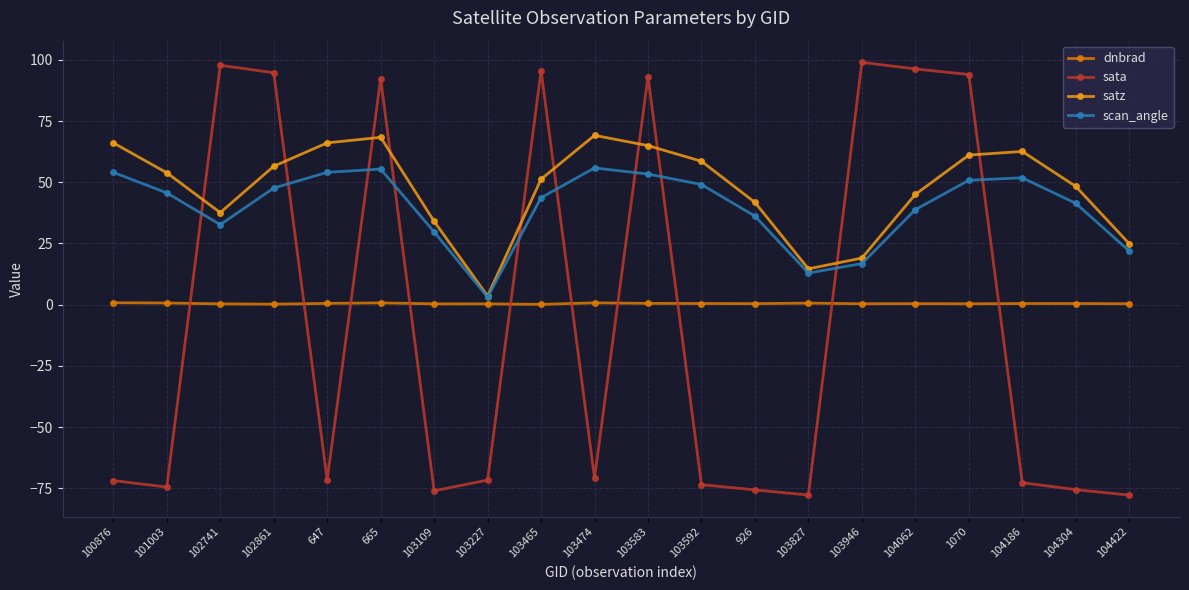

Count the number of categories in the chart.

20